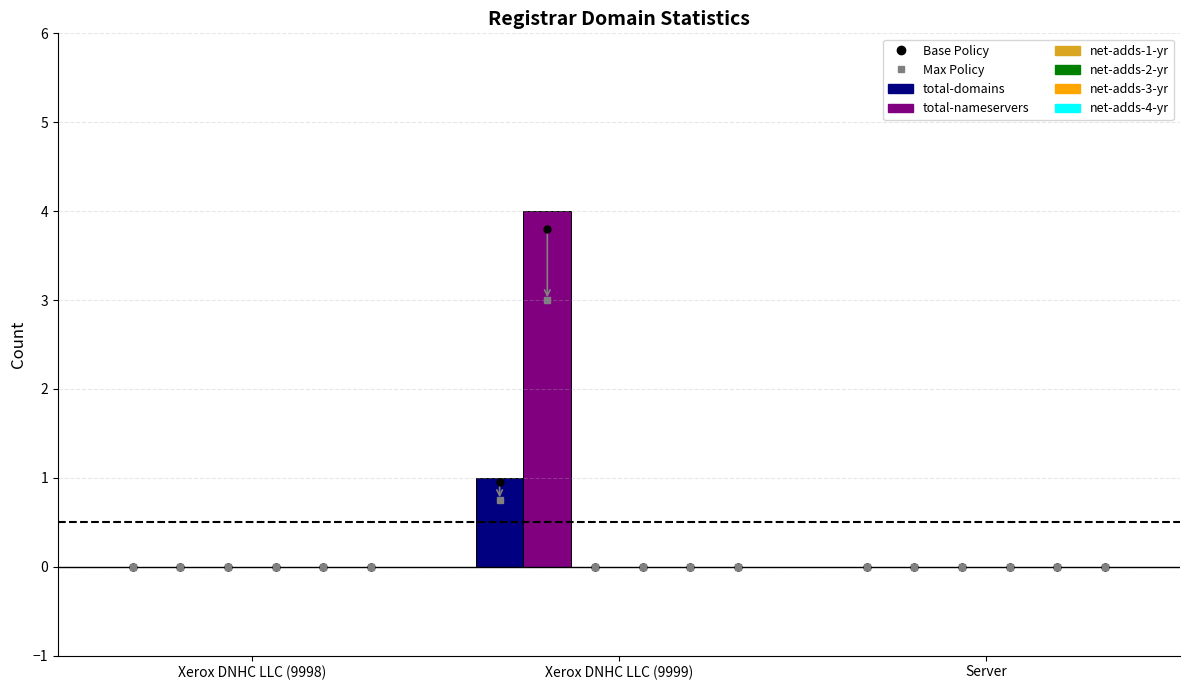

Which series has the largest total across all categories?

total-nameservers